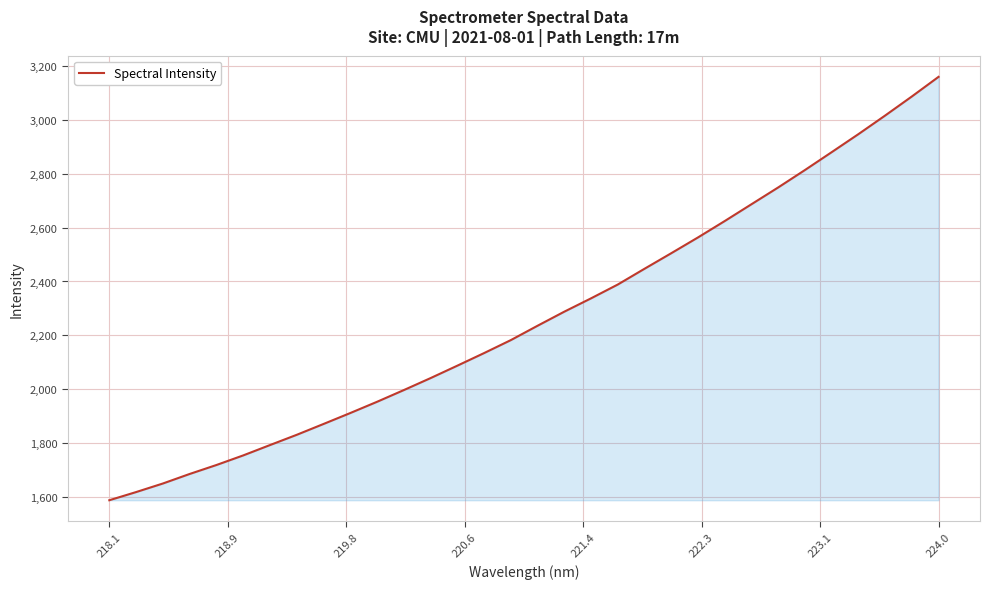

What is the smallest value displayed?

1586.8